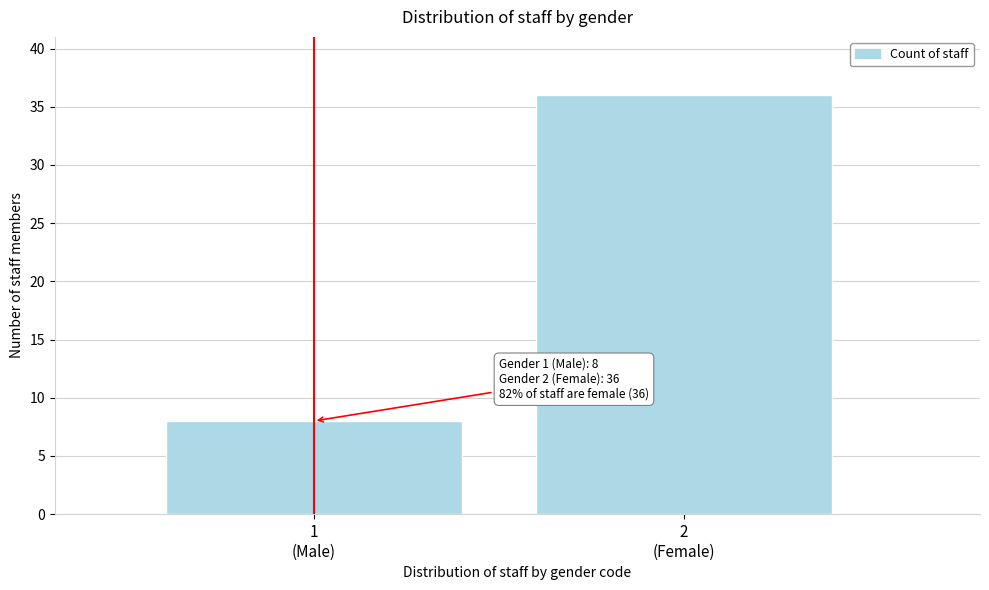

Reading left to right, what are all the values shown in this chart?

8	36